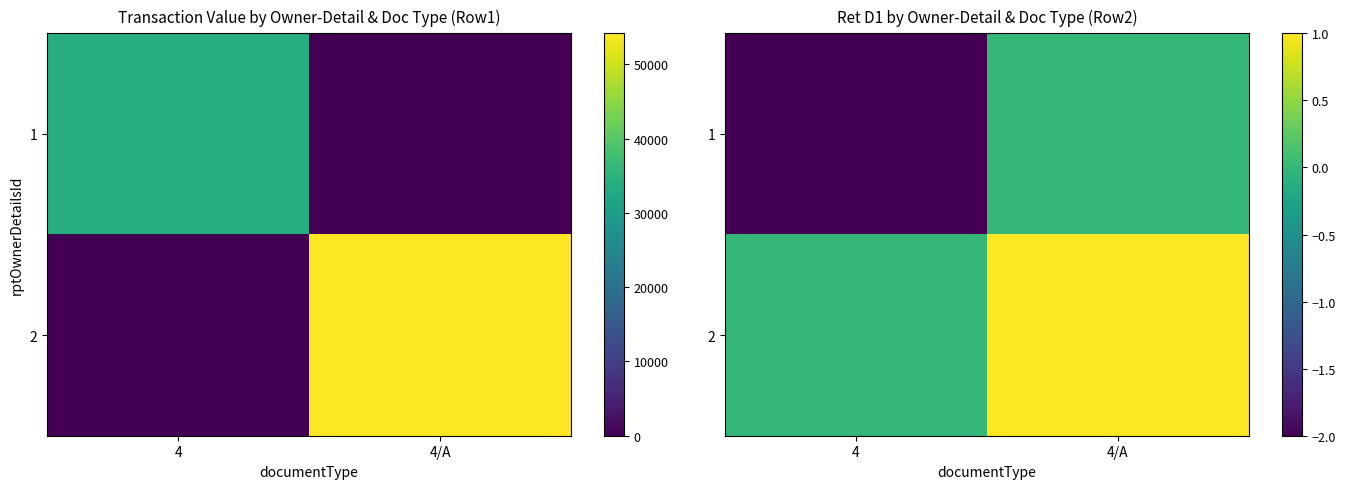

What is the sum of all 2 values?

1